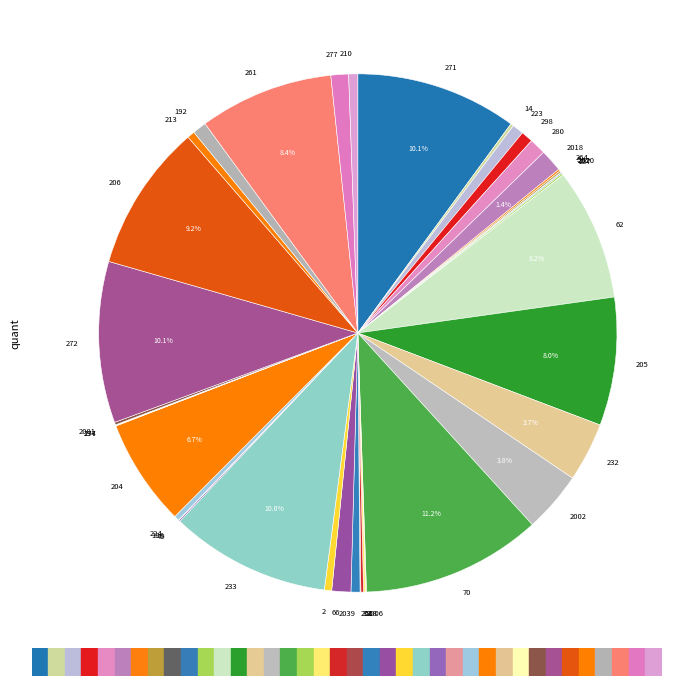

Which slice is the largest?

70